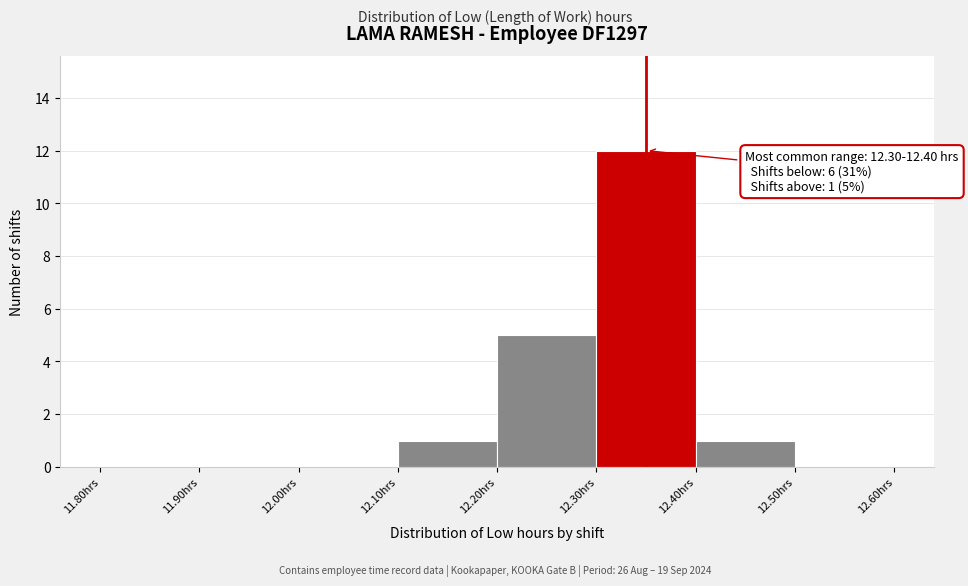

Which range on the x-axis has the tallest bar?

12.3 to 12.4